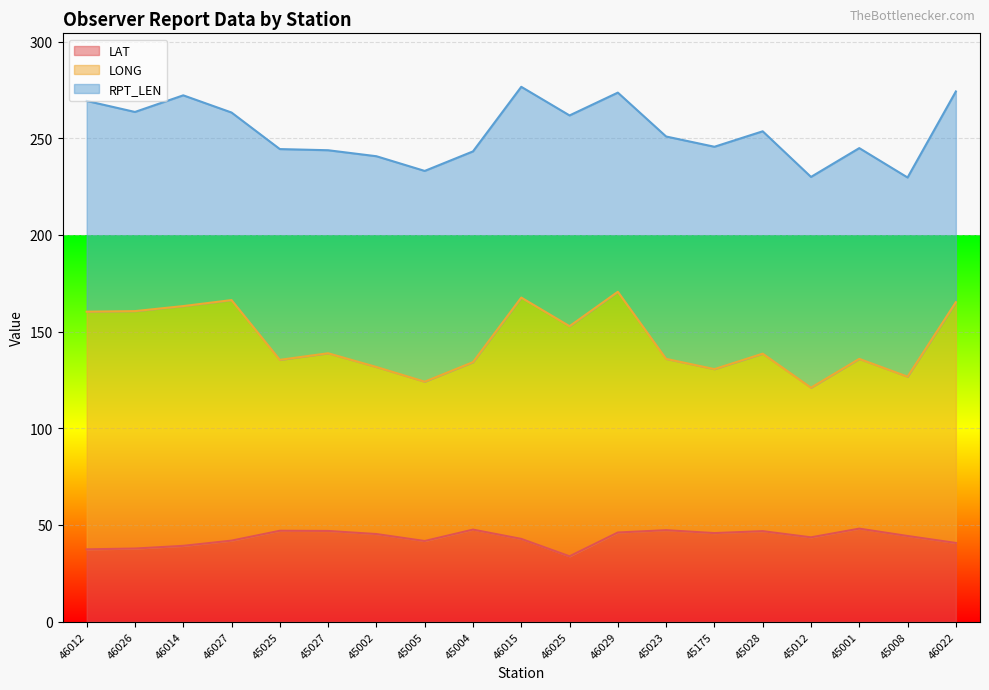

What is the lowest value of the LAT series?

33.8